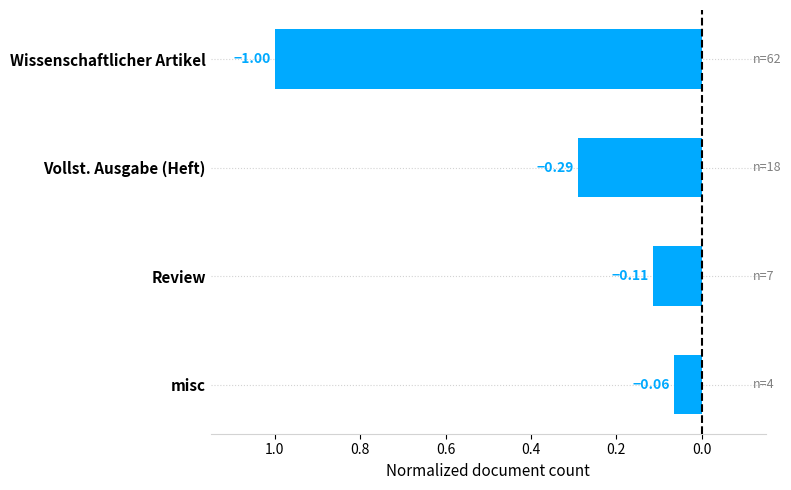

What is the greatest value displayed?

-0.1